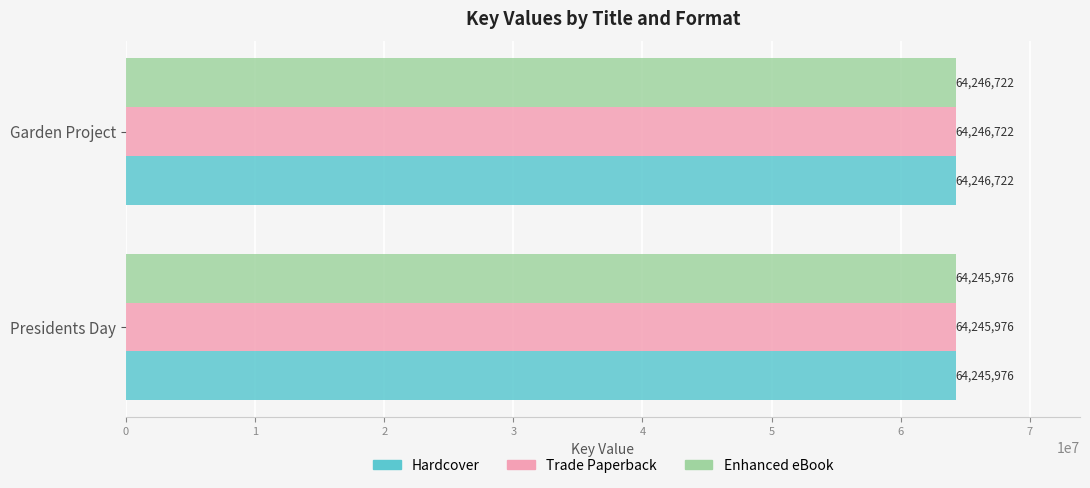

What is the sum of all Enhanced eBook values?

128492698